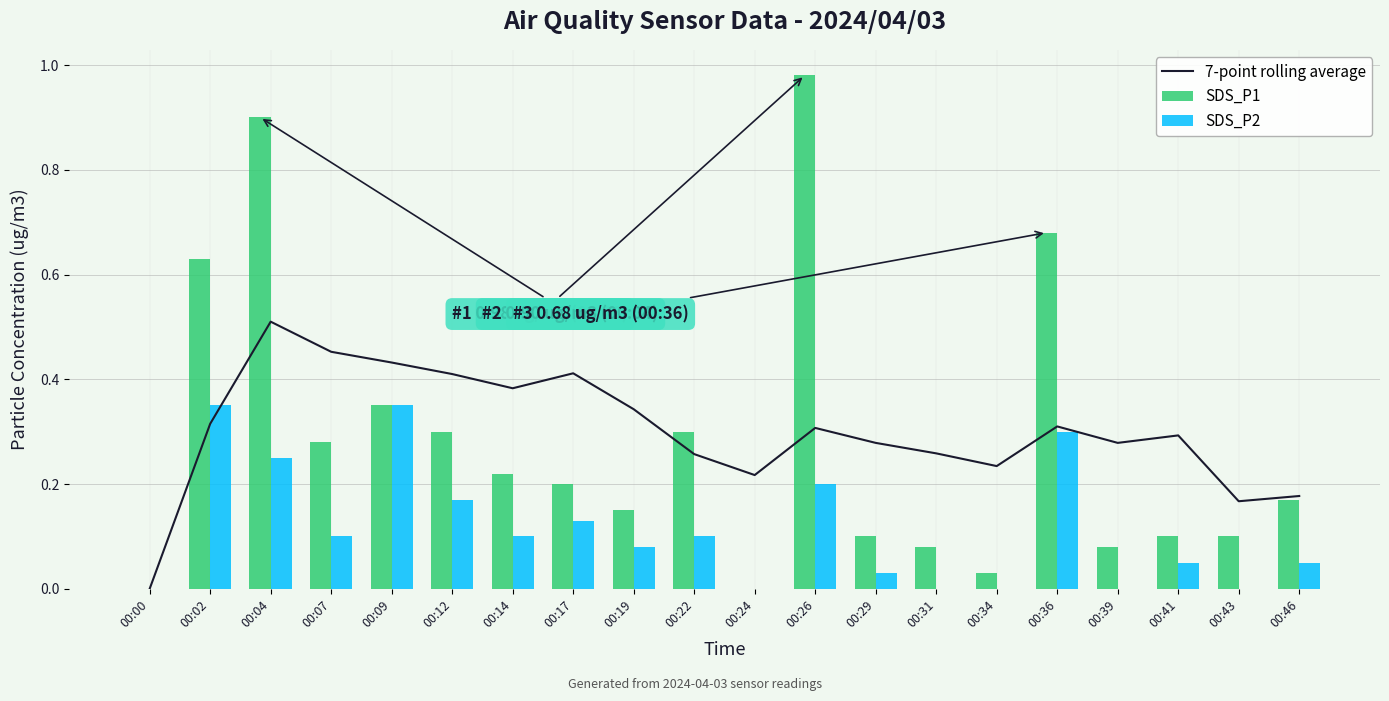

Reading right to left, extract all data points from this chart.

7-point rolling average: 00:46=0.2	00:43=0.2	00:41=0.3	00:39=0.3	00:36=0.3	00:34=0.2	00:31=0.3	00:29=0.3	00:26=0.3	00:24=0.2	00:22=0.3	00:19=0.3	00:17=0.4	00:14=0.4	00:12=0.4	00:09=0.4	00:07=0.5	00:04=0.5	00:02=0.3	00:00=0.0
SDS_P1: 00:46=0.2	00:43=0.1	00:41=0.1	00:39=0.1	00:36=0.7	00:34=0.0	00:31=0.1	00:29=0.1	00:26=1.0	00:24=0.0	00:22=0.3	00:19=0.1	00:17=0.2	00:14=0.2	00:12=0.3	00:09=0.3	00:07=0.3	00:04=0.9	00:02=0.6	00:00=0.0
SDS_P2: 00:46=0.1	00:43=0.0	00:41=0.1	00:39=0.0	00:36=0.3	00:34=0.0	00:31=0.0	00:29=0.0	00:26=0.2	00:24=0.0	00:22=0.1	00:19=0.1	00:17=0.1	00:14=0.1	00:12=0.2	00:09=0.3	00:07=0.1	00:04=0.2	00:02=0.3	00:00=0.0